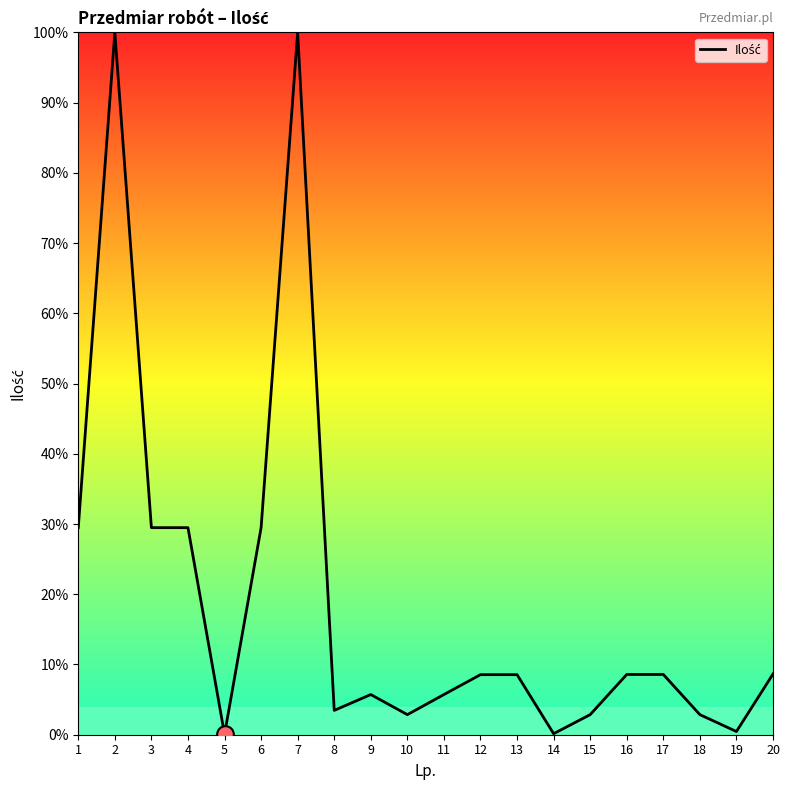

What is the change in value from 8 to 19?

-3.0